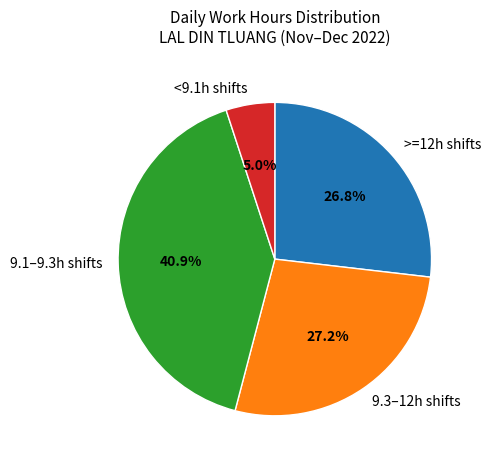

Which has a higher value, 9.1–9.3h shifts or >=12h shifts?

9.1–9.3h shifts